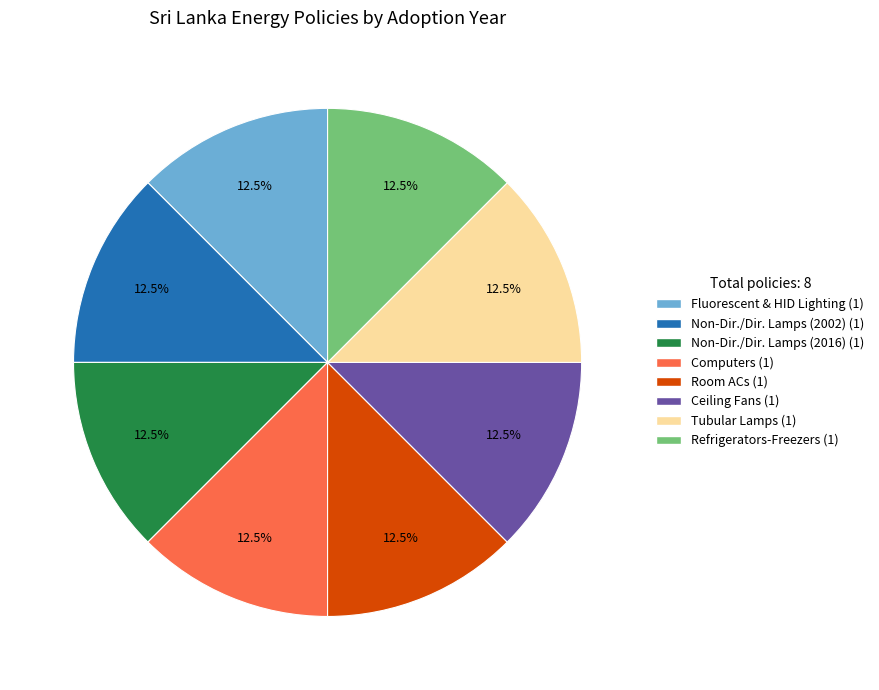

Does any single category account for the majority?

No